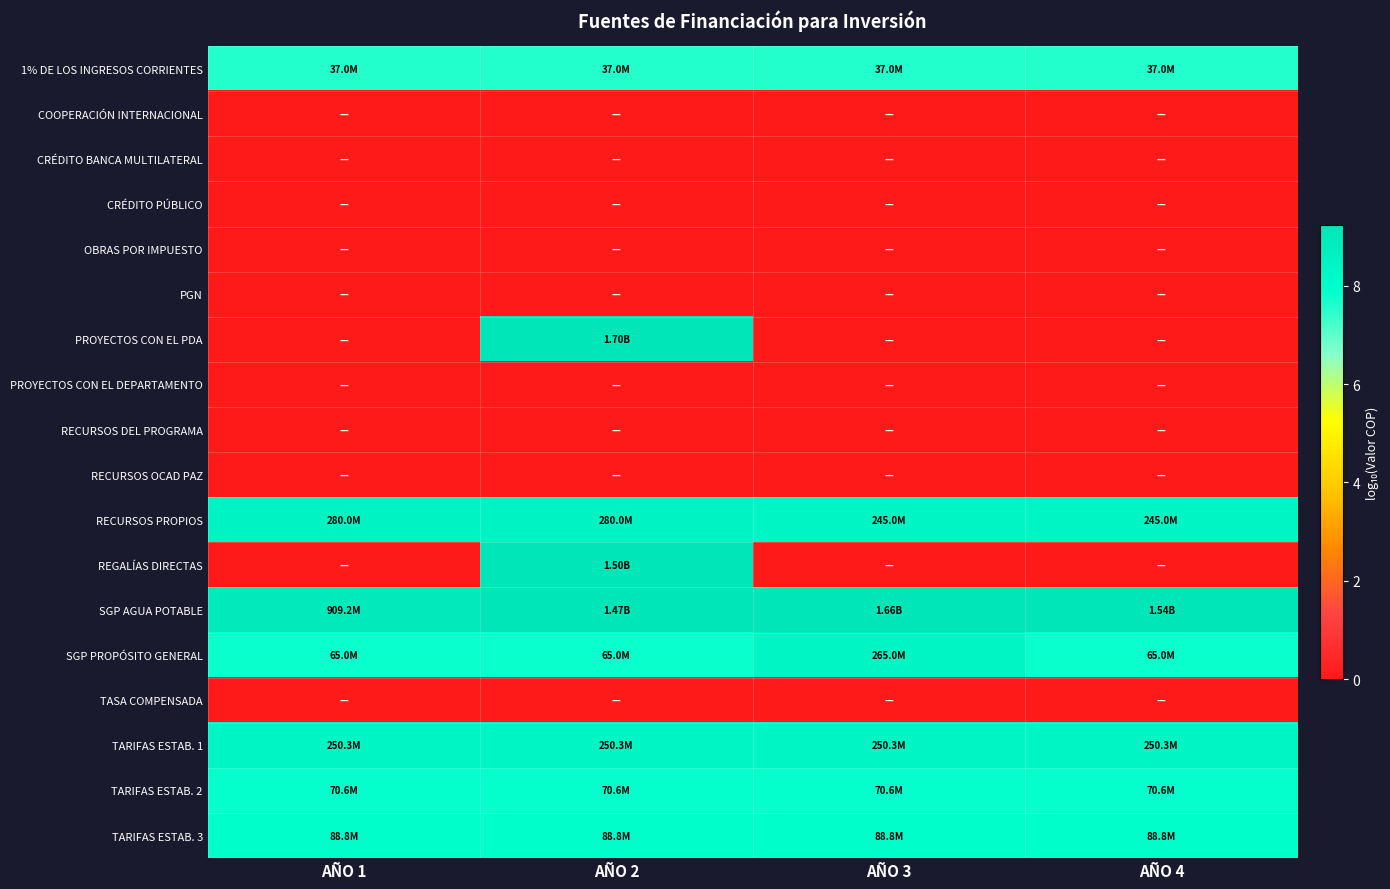

Which has a higher value, AÑO 3 or AÑO 1?

AÑO 3